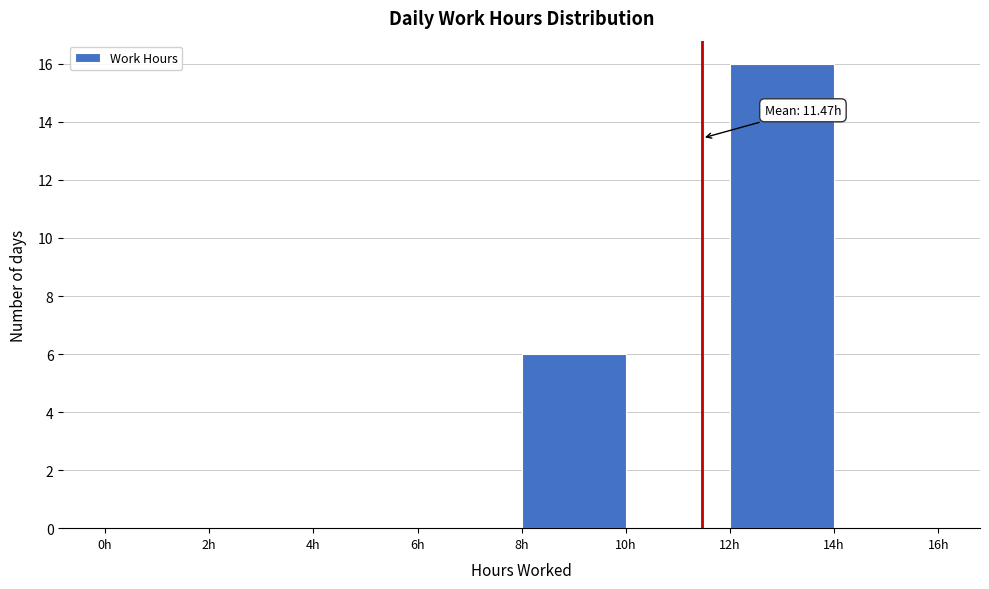

Over which range of the x-axis is the bar tallest?

12 to 14